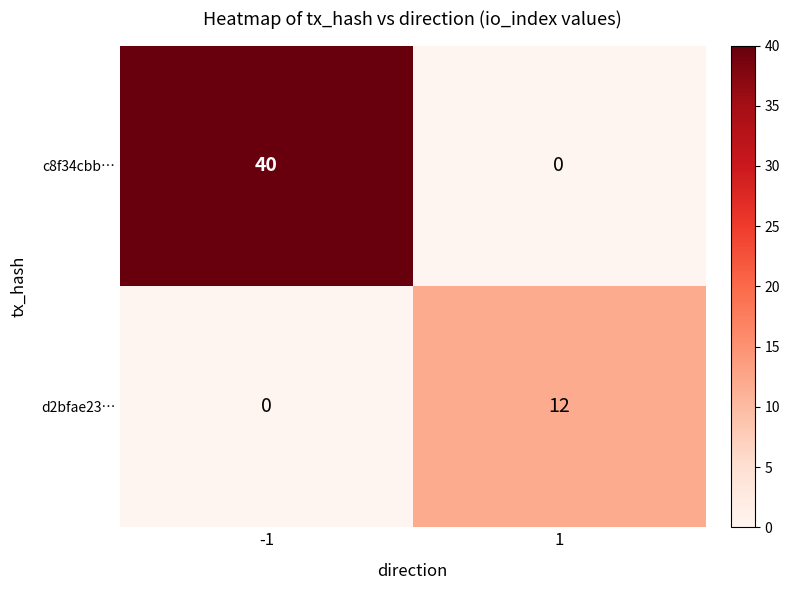

At which category is the sum across all series the highest?

-1